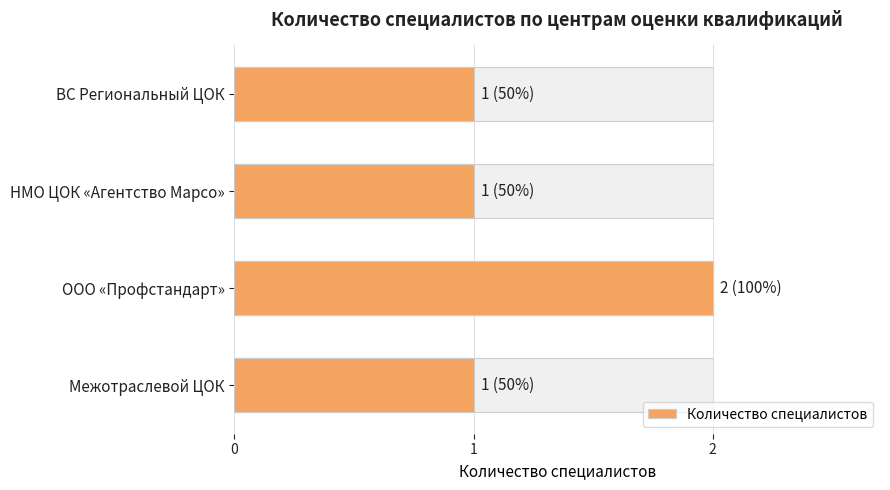

Is it true that the value at Межотраслевой ЦОК is 2?

False